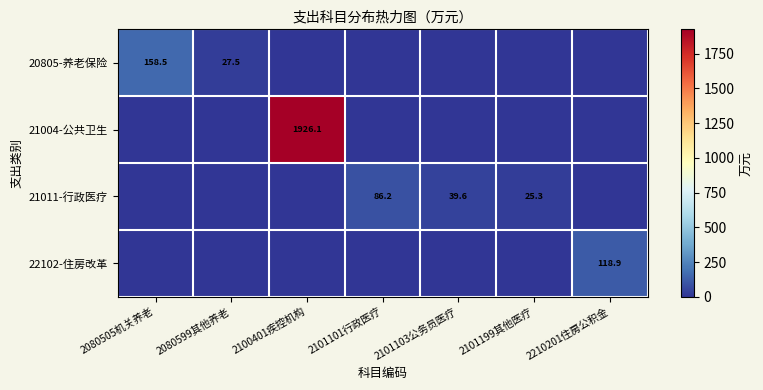

Is it true that 20805-养老保险 equals 40.8 at 2080599其他养老?

False